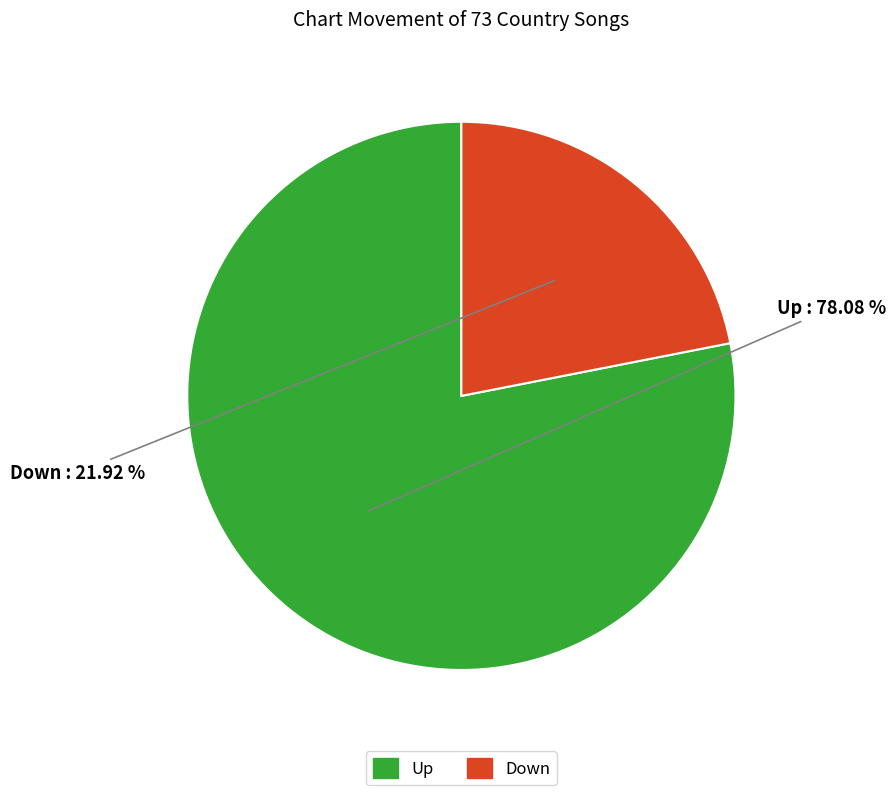

Is there any slice that represents more than half of the pie?

Yes